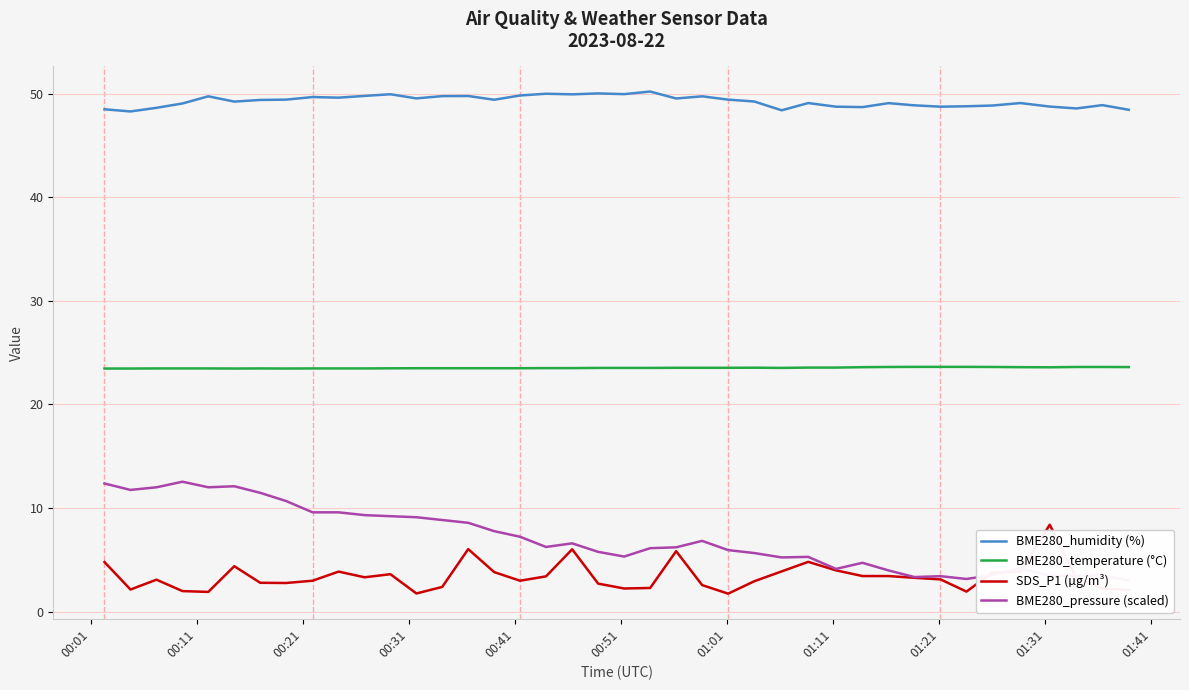

True or false: BME280_humidity (%) and SDS_P1 (µg/m³) intersect in this chart.

False